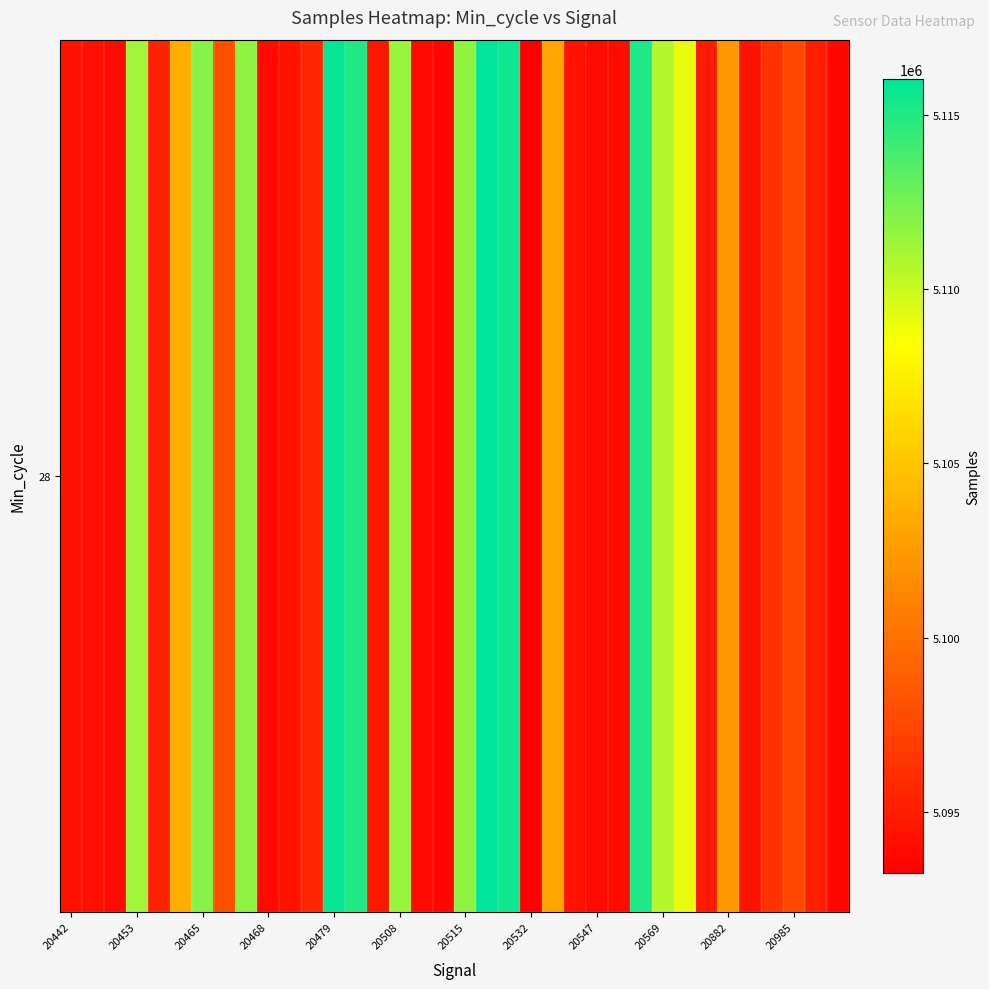

Where does the data first go above 5096325?

20468